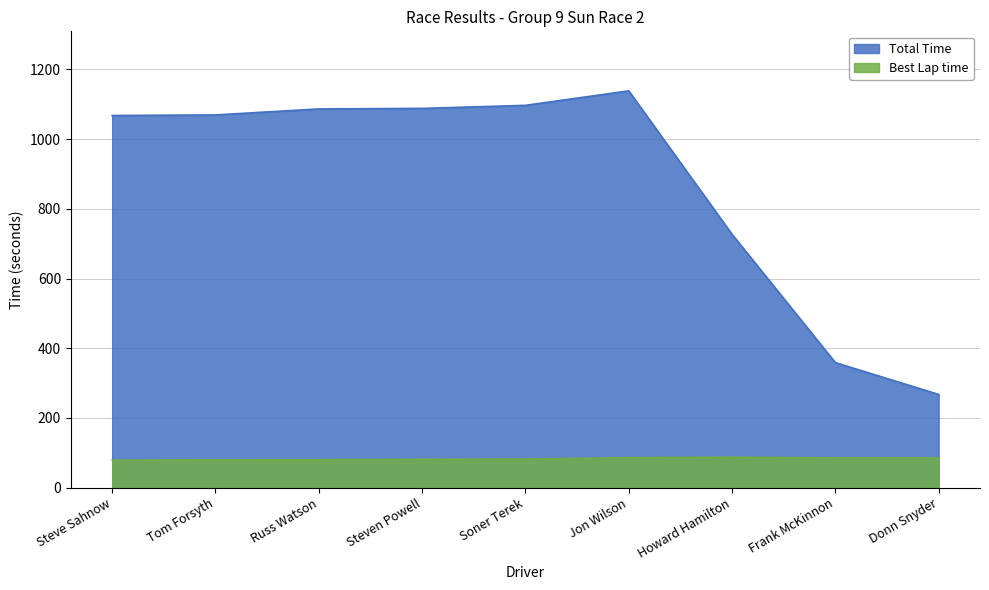

At which category does Best Lap time reach its first local peak?

Howard Hamilton